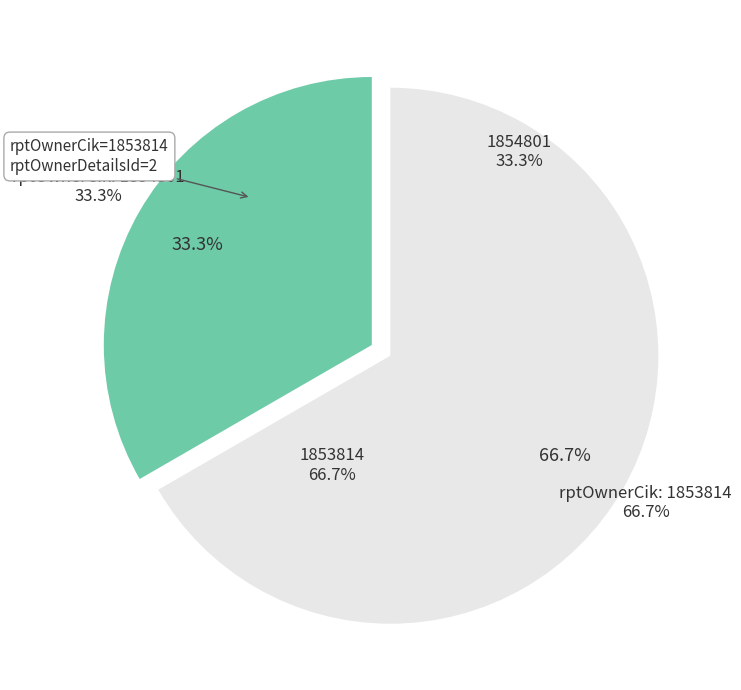

Does 1853814 account for over 50% of the chart?

Yes